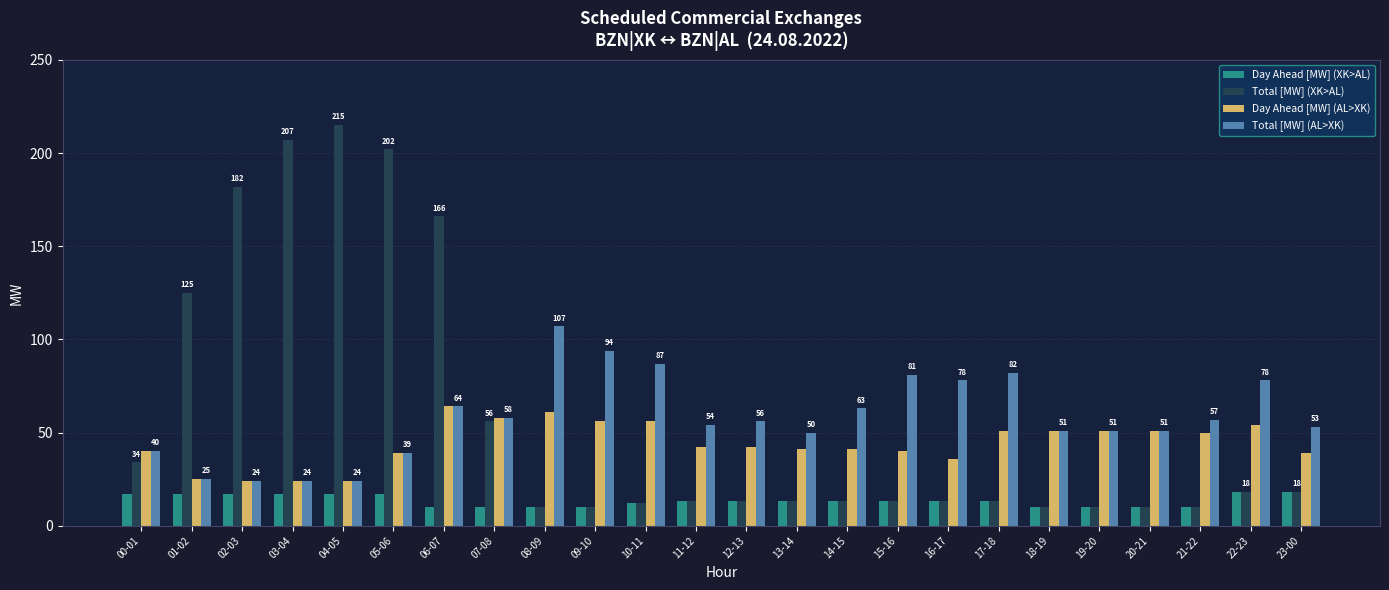

Which series changed the most between 13-14 and 19-20?

Day Ahead [MW] (AL>XK)